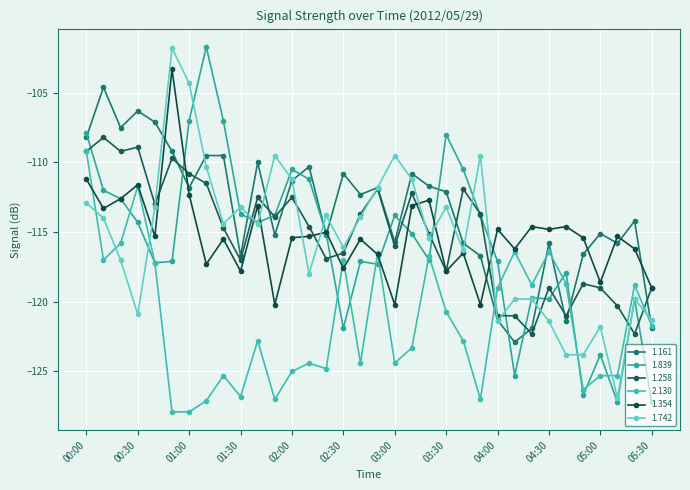

How many lines are shown in the chart?

6